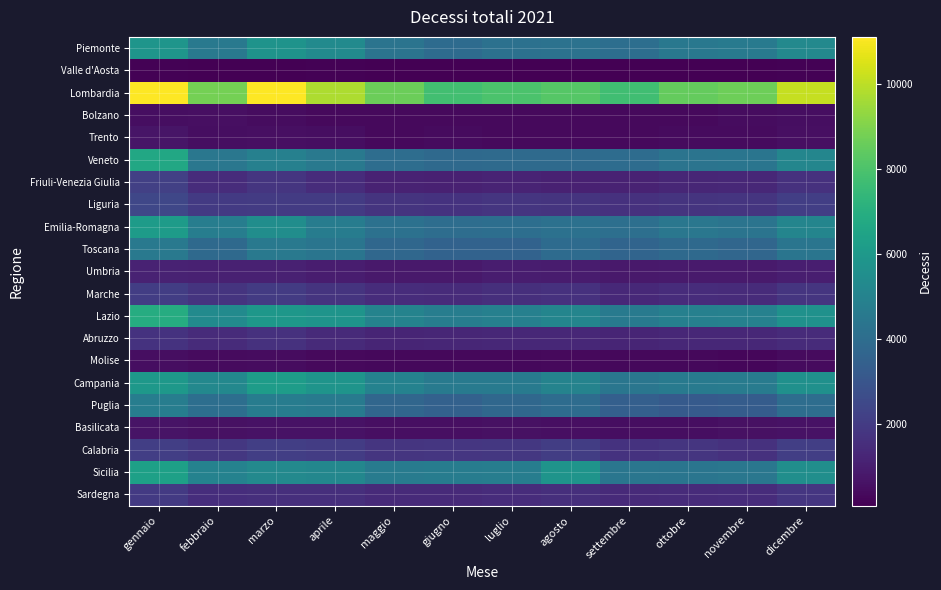

Reading right to left, transcribe all the data shown in this chart.

Piemonte: dicembre=5288	novembre=4577	ottobre=4505	settembre=4079	agosto=4229	luglio=4191	giugno=3962	maggio=4341	aprile=5345	marzo=5773	febbraio=4557	gennaio=5836
Valle d'Aosta: dicembre=152	novembre=124	ottobre=126	settembre=123	agosto=117	luglio=100	giugno=92	maggio=121	aprile=164	marzo=135	febbraio=128	gennaio=151
Lombardia: dicembre=10163	novembre=8660	ottobre=8514	settembre=7752	agosto=8200	luglio=7982	giugno=7777	maggio=8618	aprile=9753	marzo=11110	febbraio=8827	gennaio=11081
Bolzano: dicembre=491	novembre=437	ottobre=382	settembre=365	agosto=384	luglio=363	giugno=379	maggio=379	aprile=380	marzo=458	febbraio=530	gennaio=505
Trento: dicembre=532	novembre=403	ottobre=436	settembre=381	agosto=369	luglio=391	giugno=416	maggio=363	aprile=482	marzo=530	febbraio=487	gennaio=712
Veneto: dicembre=5159	novembre=4392	ottobre=4313	settembre=3975	agosto=3914	luglio=3893	giugno=3846	maggio=4016	aprile=4528	marzo=4908	febbraio=4447	gennaio=6697
Friuli-Venezia Giulia: dicembre=1642	novembre=1338	ottobre=1267	settembre=1127	agosto=1107	luglio=1169	giugno=1111	maggio=1146	aprile=1504	marzo=1807	febbraio=1512	gennaio=2200
Liguria: dicembre=2136	novembre=1786	ottobre=1741	settembre=1645	agosto=1756	luglio=1775	giugno=1691	maggio=1764	aprile=2014	marzo=1988	febbraio=1957	gennaio=2446
Emilia-Romagna: dicembre=5117	novembre=4340	ottobre=4441	settembre=4099	agosto=4195	luglio=4059	giugno=4036	maggio=4207	aprile=4711	marzo=5482	febbraio=4781	gennaio=6141
Toscana: dicembre=4365	novembre=3749	ottobre=3853	settembre=3642	agosto=3945	luglio=3544	giugno=3553	maggio=3777	aprile=4385	marzo=4565	febbraio=3846	gennaio=4530
Umbria: dicembre=1027	novembre=880	ottobre=893	settembre=860	agosto=923	luglio=953	giugno=825	maggio=863	aprile=977	marzo=1123	febbraio=1102	gennaio=1155
Marche: dicembre=1786	novembre=1469	ottobre=1489	settembre=1360	agosto=1671	luglio=1588	giugno=1463	maggio=1501	aprile=1741	marzo=2023	febbraio=1730	gennaio=2089
Lazio: dicembre=5654	novembre=4936	ottobre=4875	settembre=4572	agosto=5094	luglio=4909	giugno=4765	maggio=5004	aprile=5787	marzo=5941	febbraio=5346	gennaio=6896
Abruzzo: dicembre=1428	novembre=1318	ottobre=1304	settembre=1219	agosto=1327	luglio=1308	giugno=1267	maggio=1249	aprile=1400	marzo=1660	febbraio=1460	gennaio=1717
Molise: dicembre=406	novembre=307	ottobre=326	settembre=331	agosto=357	luglio=346	giugno=324	maggio=327	aprile=381	marzo=479	febbraio=398	gennaio=483
Campania: dicembre=5625	novembre=4673	ottobre=4607	settembre=4407	agosto=5000	luglio=4619	giugno=4630	maggio=4976	aprile=5799	marzo=6182	febbraio=5248	gennaio=5982
Puglia: dicembre=4012	novembre=3280	ottobre=3229	settembre=3445	agosto=3978	luglio=3770	giugno=3533	maggio=3727	aprile=4651	marzo=4728	febbraio=4067	gennaio=4770
Basilicata: dicembre=618	novembre=572	ottobre=517	settembre=512	agosto=561	luglio=575	giugno=555	maggio=556	aprile=622	marzo=647	febbraio=581	gennaio=692
Calabria: dicembre=2144	novembre=1663	ottobre=1813	settembre=1710	agosto=2085	luglio=1867	giugno=1851	maggio=1794	aprile=2035	marzo=2138	febbraio=1867	gennaio=2144
Sicilia: dicembre=5536	novembre=4454	ottobre=4370	settembre=4431	agosto=5785	luglio=4756	giugno=4722	maggio=4664	aprile=5186	marzo=5270	febbraio=4974	gennaio=6365
Sardegna: dicembre=1820	novembre=1512	ottobre=1462	settembre=1421	agosto=1597	luglio=1510	giugno=1403	maggio=1409	aprile=1589	marzo=1560	febbraio=1544	gennaio=1958